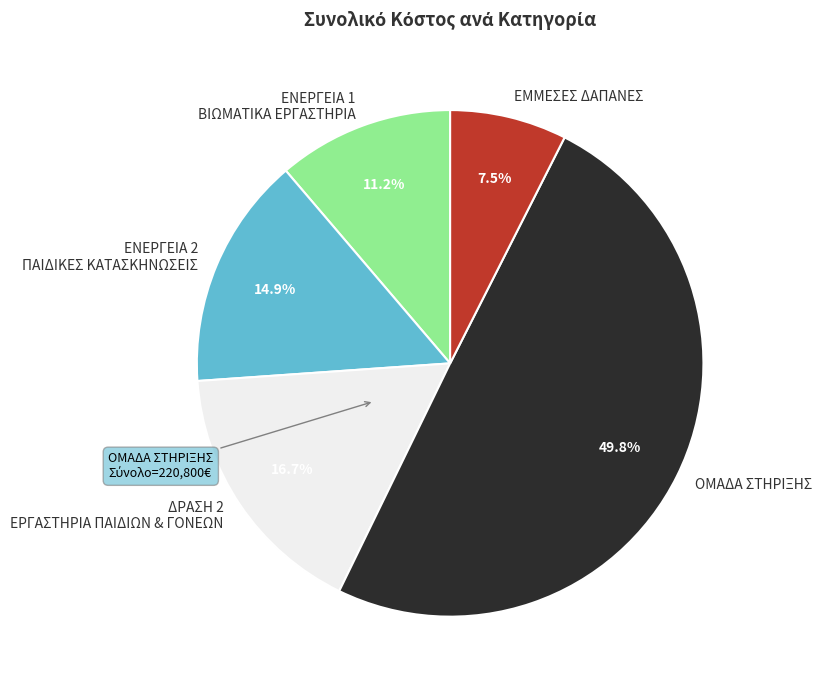

Between ΟΜΑΔΑ ΣΤΗΡΙΞΗΣ and ΕΝΕΡΓΕΙΑ 1 ΒΙΩΜΑΤΙΚΑ ΕΡΓΑΣΤΗΡΙΑ, which is larger?

ΟΜΑΔΑ ΣΤΗΡΙΞΗΣ